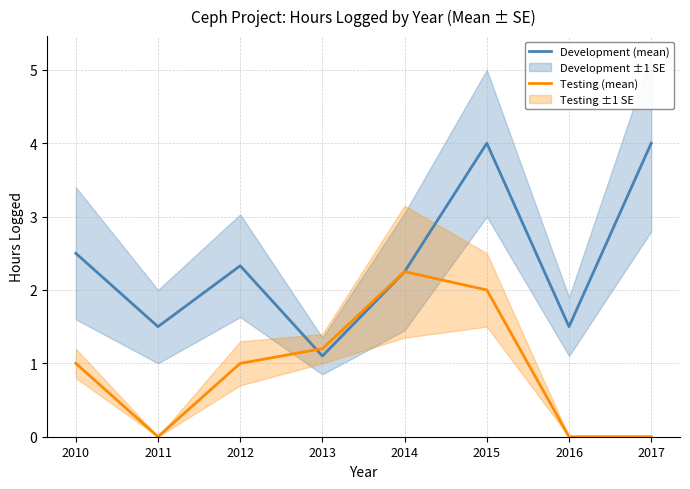

Between 2012 and 2010, which is larger?

2010